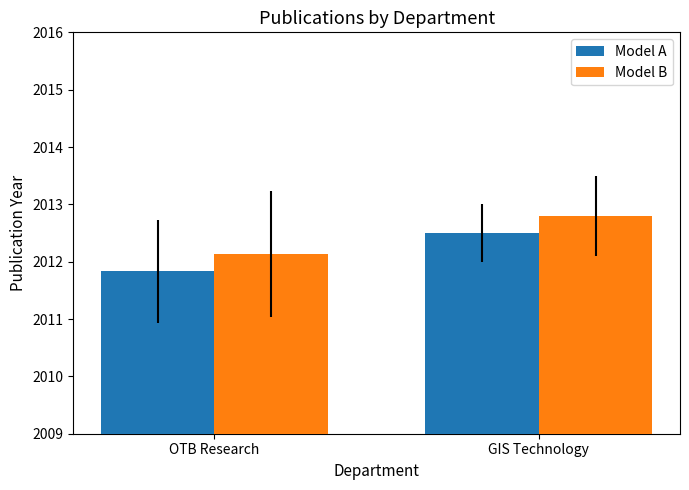

What are all the series names shown in the legend?

Model A, Model B